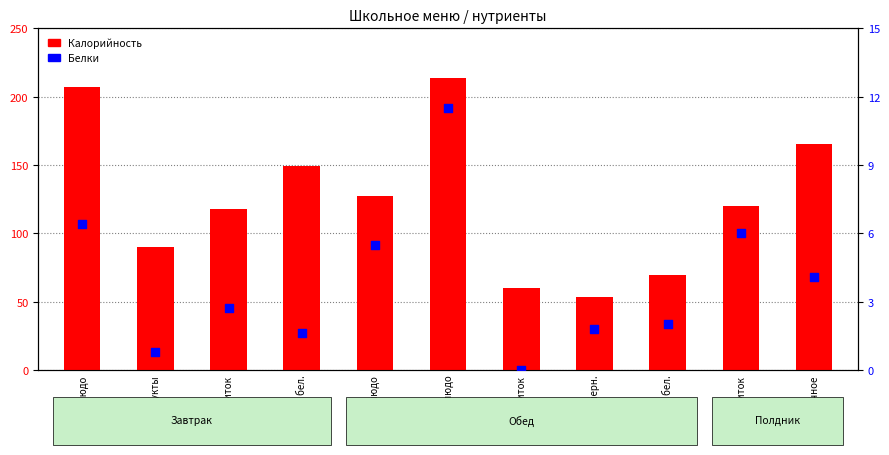

At how many categories does at least one series exceed 164?

3